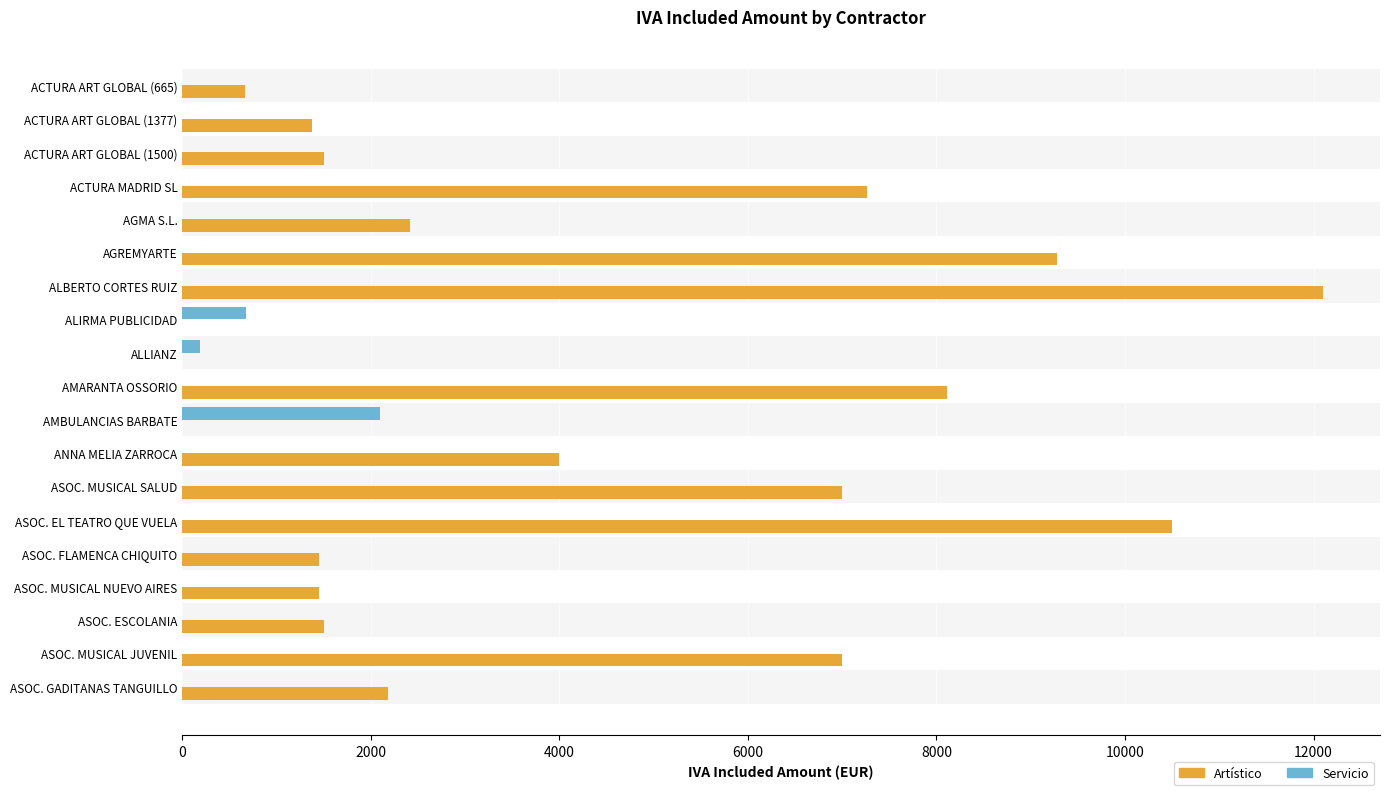

What is the sum of all Artístico values?

77788.6